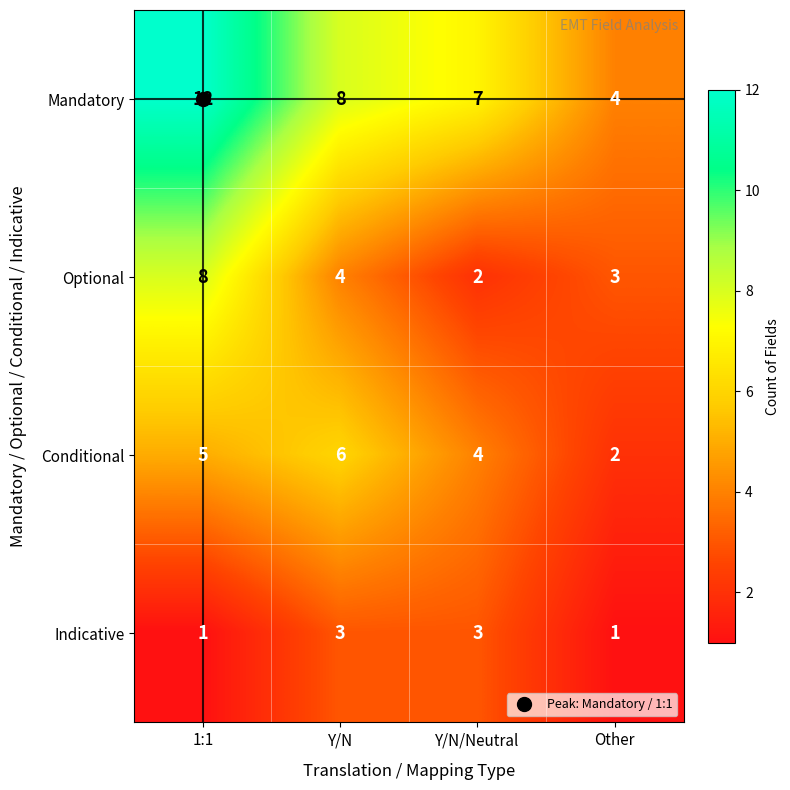

True or false: Conditional has a value of 1 at Y/N/Neutral.

False